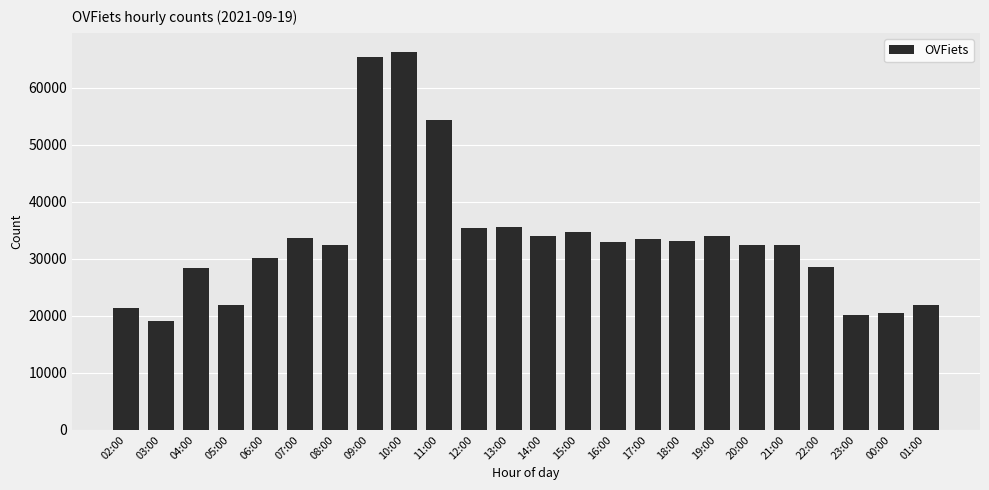

What is the greatest value displayed?

66329